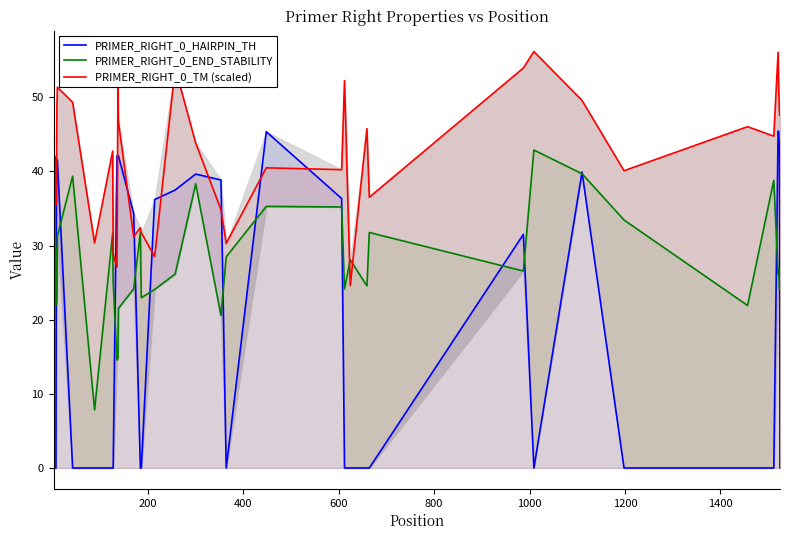

What is the lowest value of the PRIMER_RIGHT_0_TM (scaled) series?

24.6